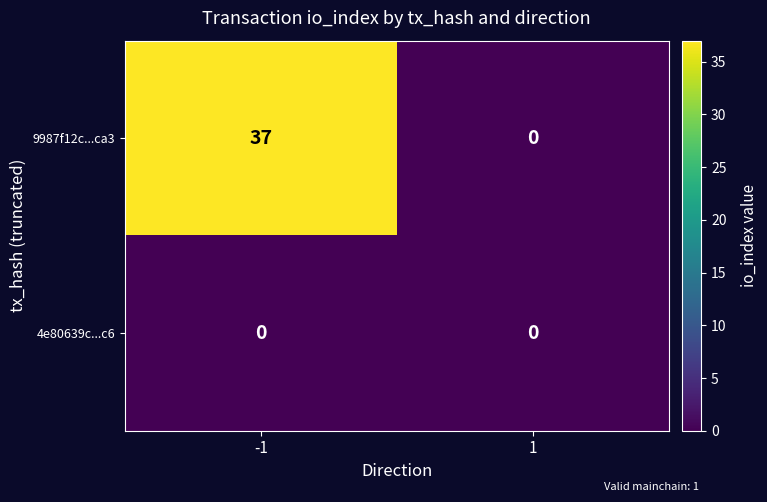

What is the total value across all series at -1?

37